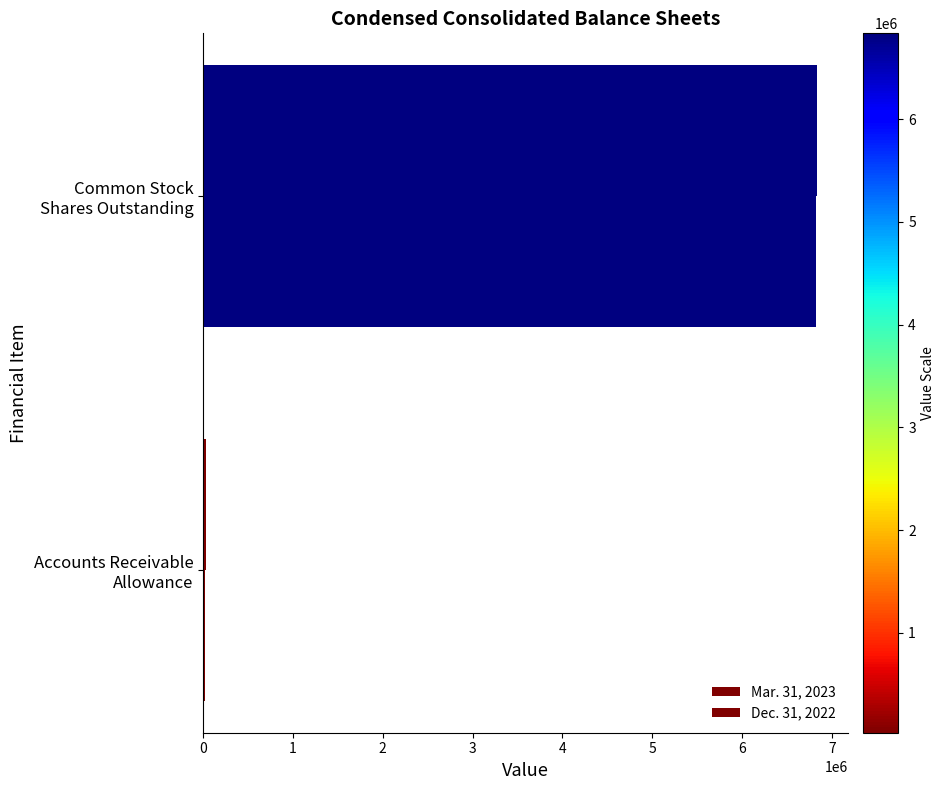

How many data points in Mar. 31, 2023 are less than 6834627?

1